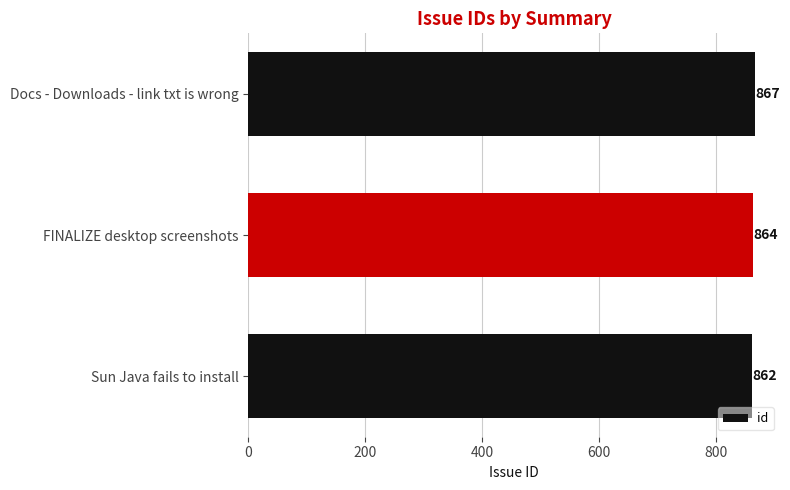

Between FINALIZE desktop screenshots and Sun Java fails to install, which is larger?

FINALIZE desktop screenshots